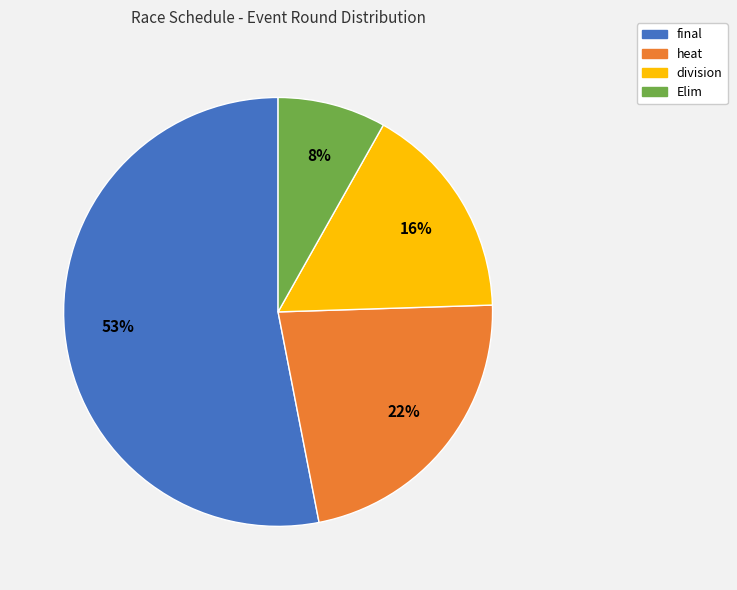

To the nearest percent, what is the combined percentage of heat and final?

76%